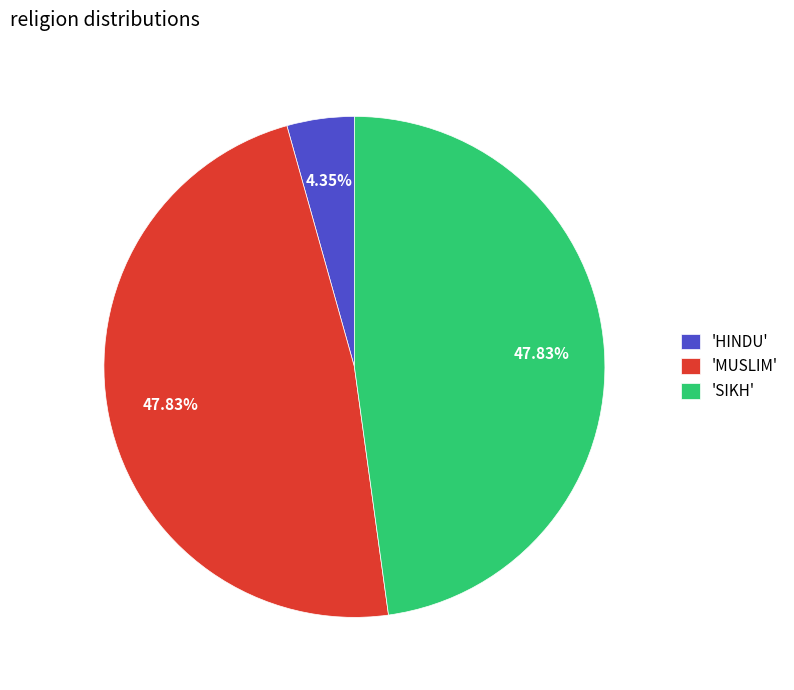

Which slice is the smallest?

'HINDU'